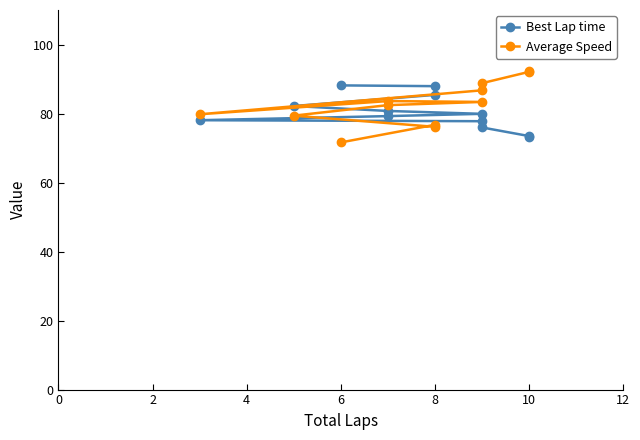

Is the value of Average Speed at 6 greater than the value of Best Lap time at 10?

No